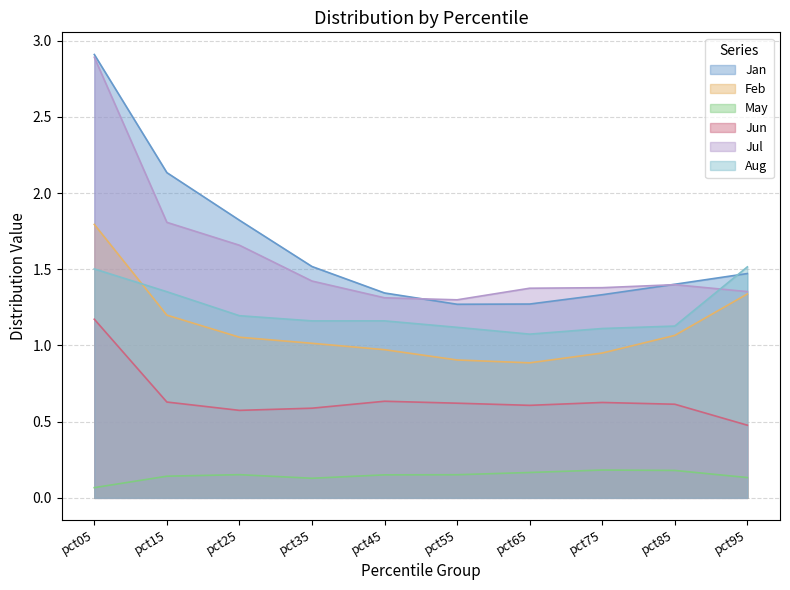

Does the chart have visible grid lines?

Yes